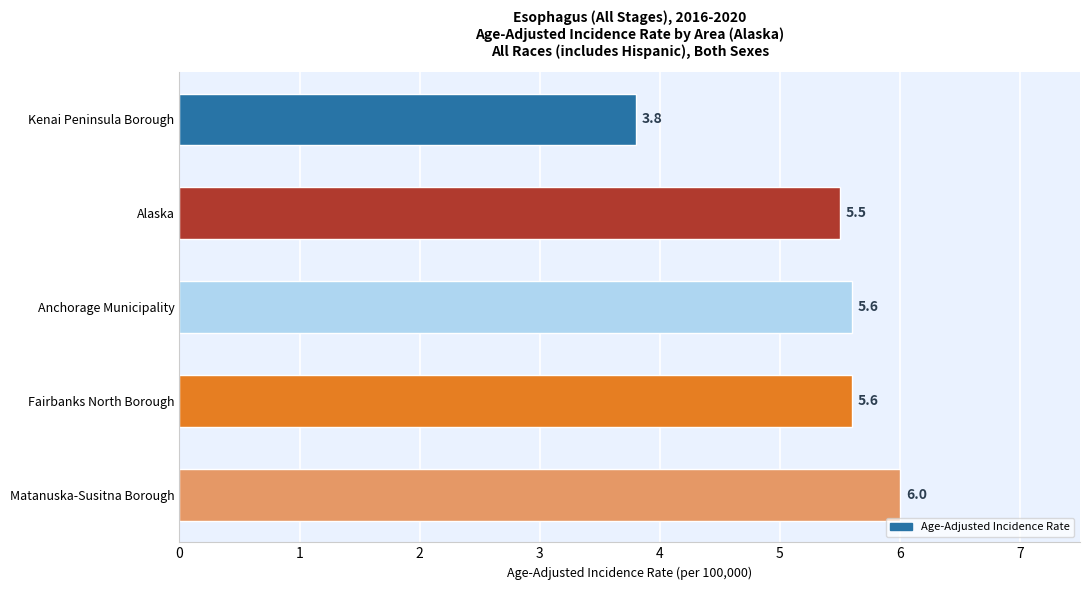

What is the sum of all values?

26.5